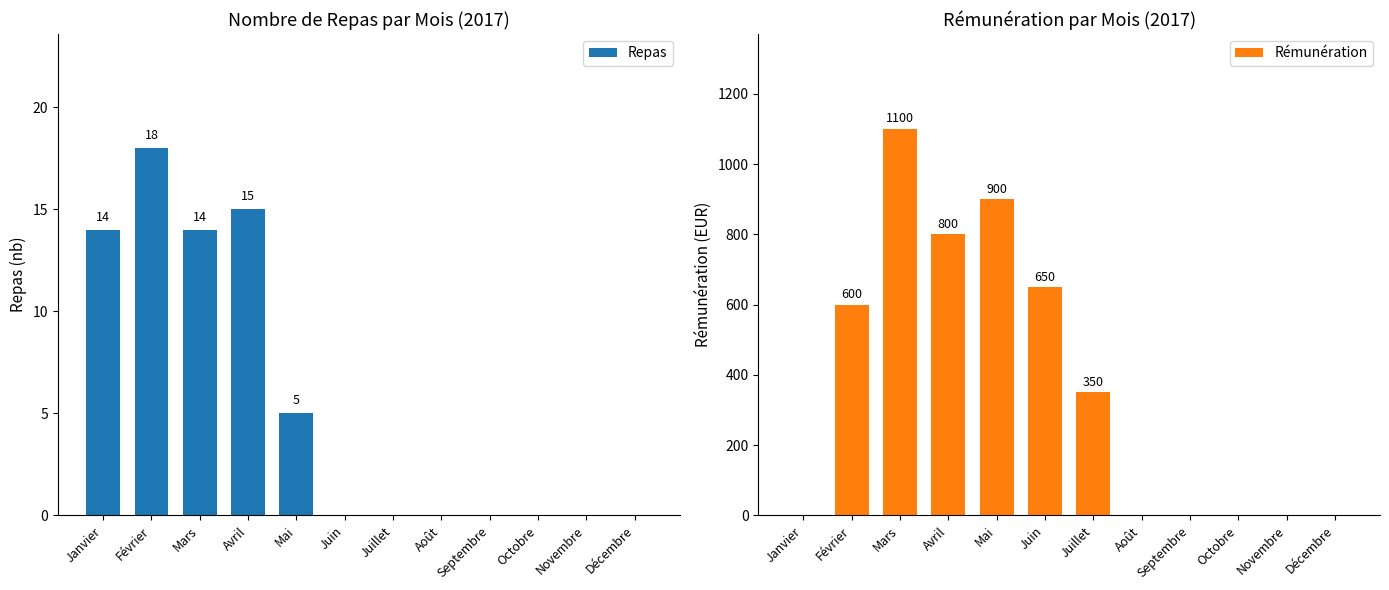

What is the difference between the Rémunération values at Juin and Mars?

450